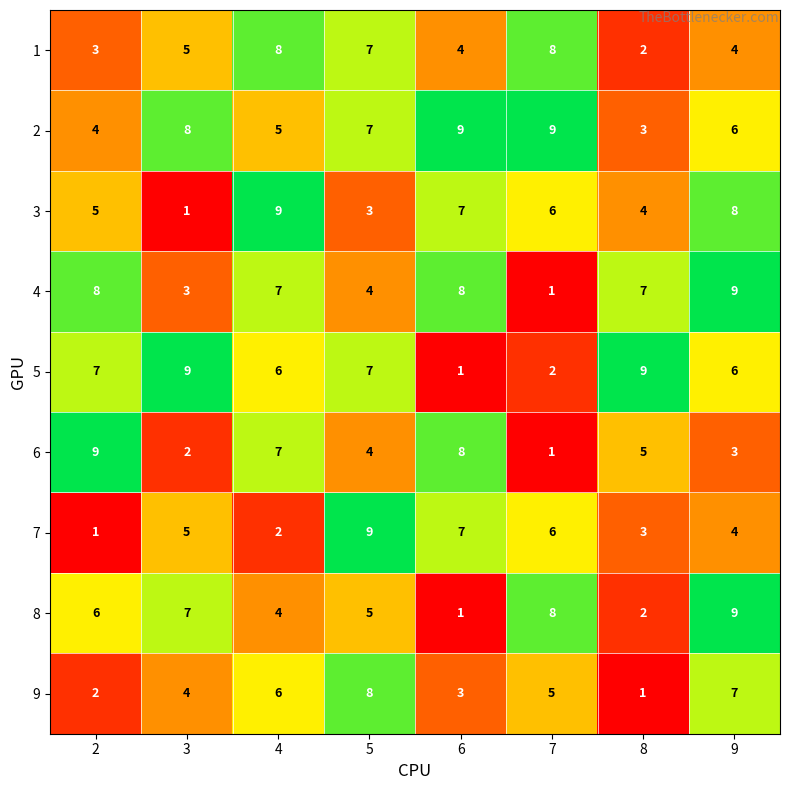

What is the minimum value shown in the chart?

1